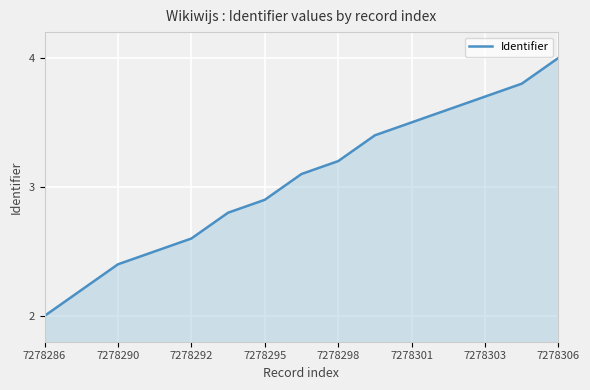

What is the sum of all values?

45.7